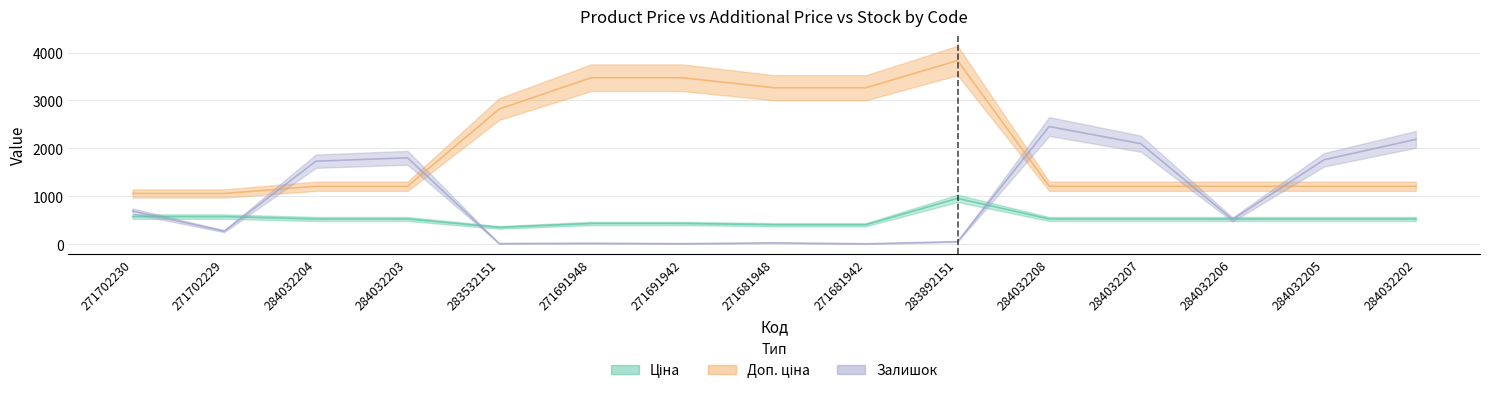

List the series in order of their peak value, lowest first.

Ціна, Залишок, Доп. ціна